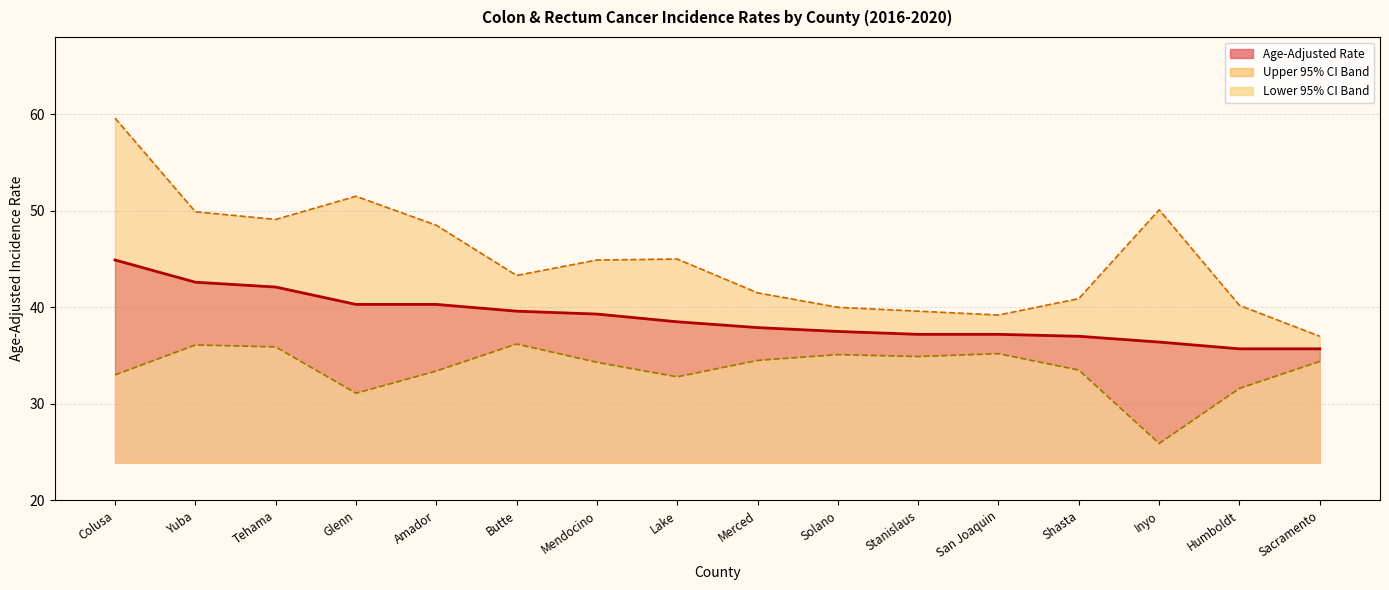

At which category does Upper 95% CI reach its first local peak?

Glenn